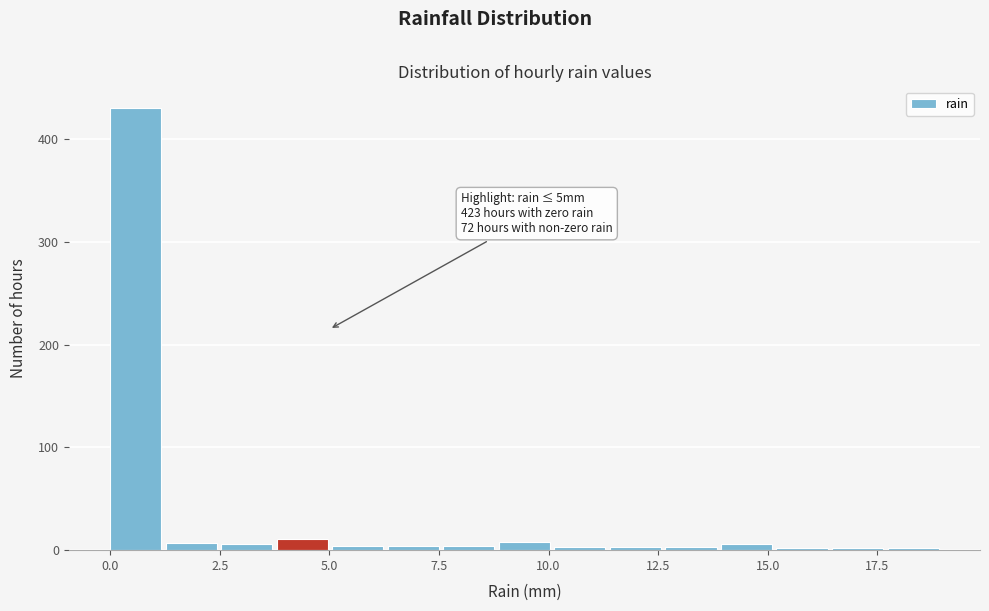

Read against the x-axis, roughly where is the centre of the tallest bar?

0.5